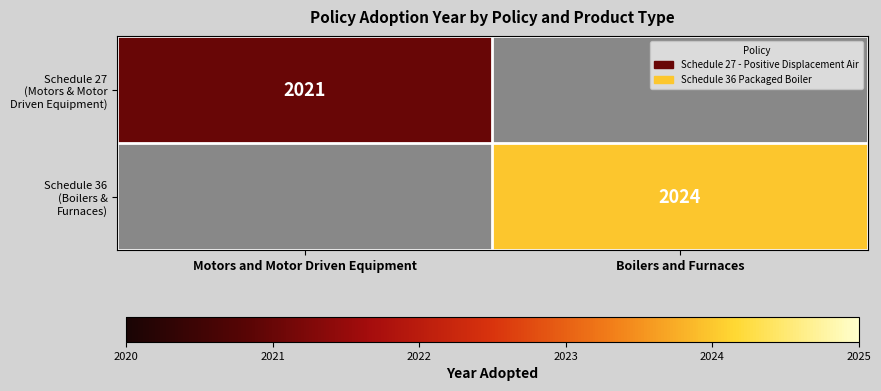

List the labels in order of Schedule 36 (Boilers & Furnaces) value, largest first.

Motors and Motor Driven Equipment, Boilers and Furnaces